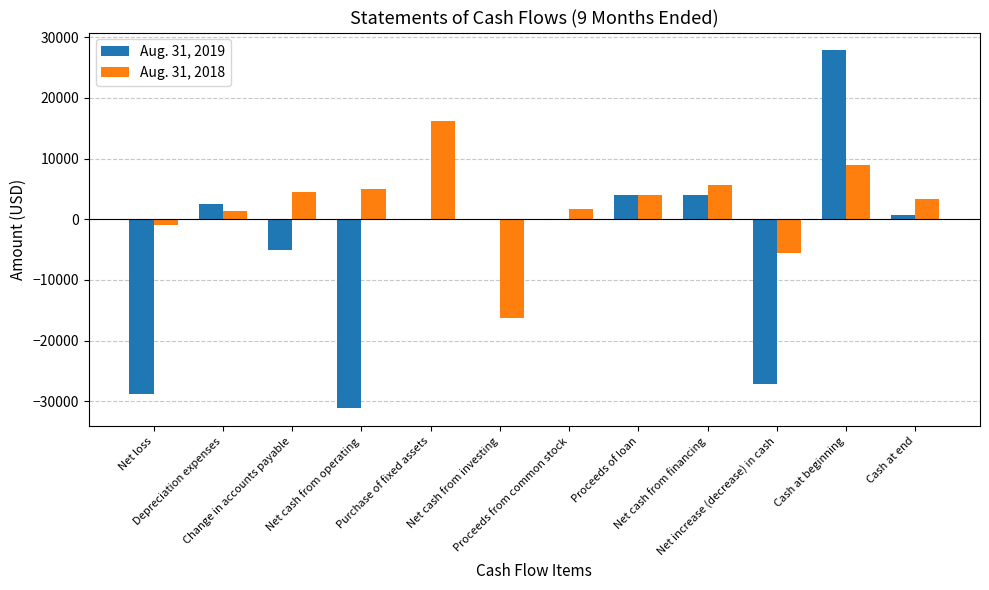

Count the number of data series in this chart.

2